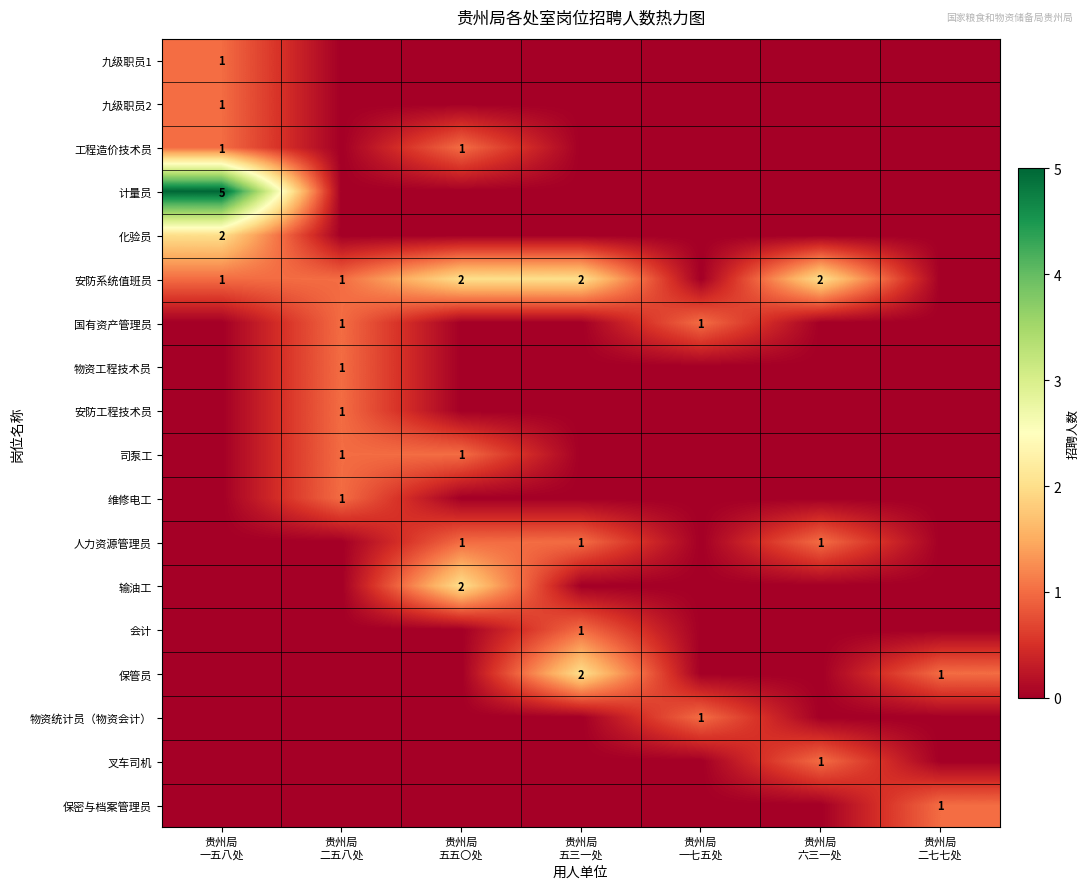

At how many categories does at least one series exceed 0?

7